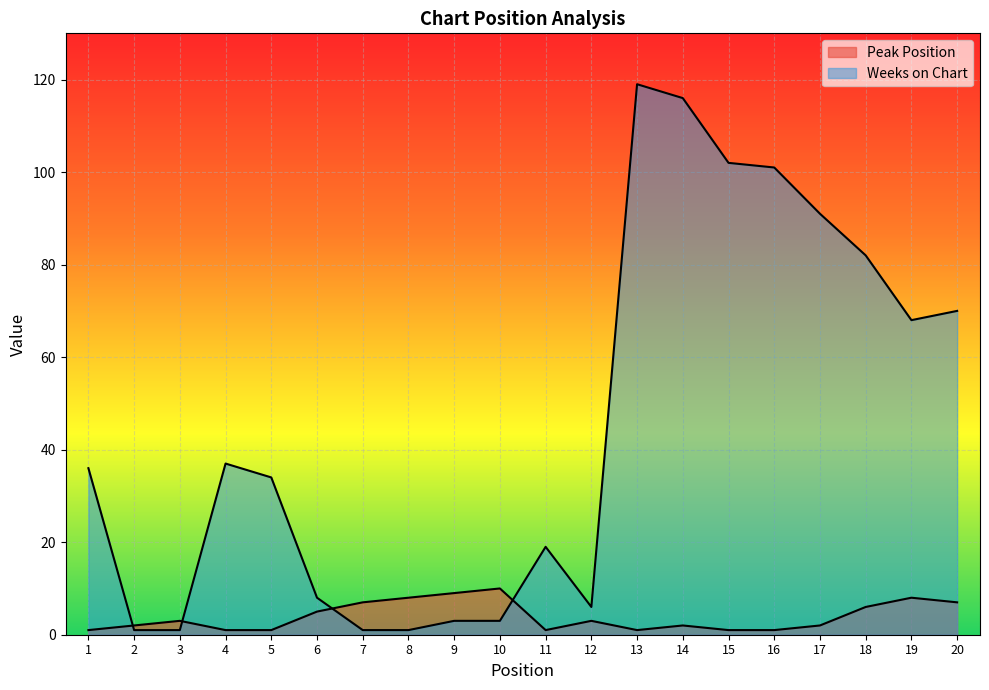

What is the value of the Weeks on Chart point at the 3rd from the left?

1